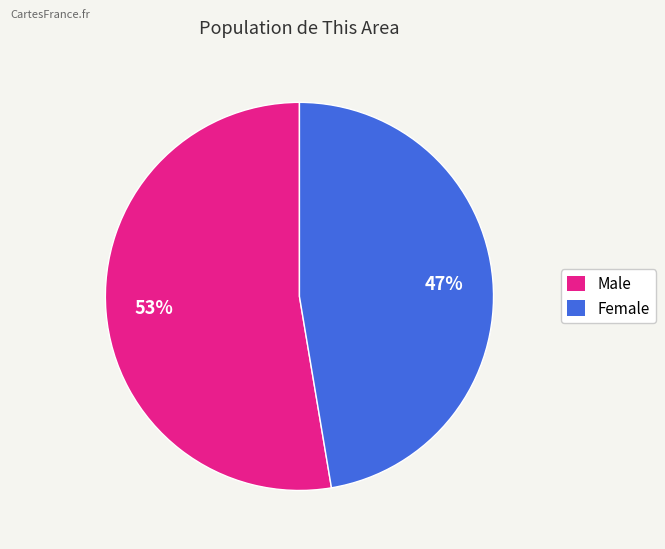

The Male slice represents 46% of the pie. True or false?

False